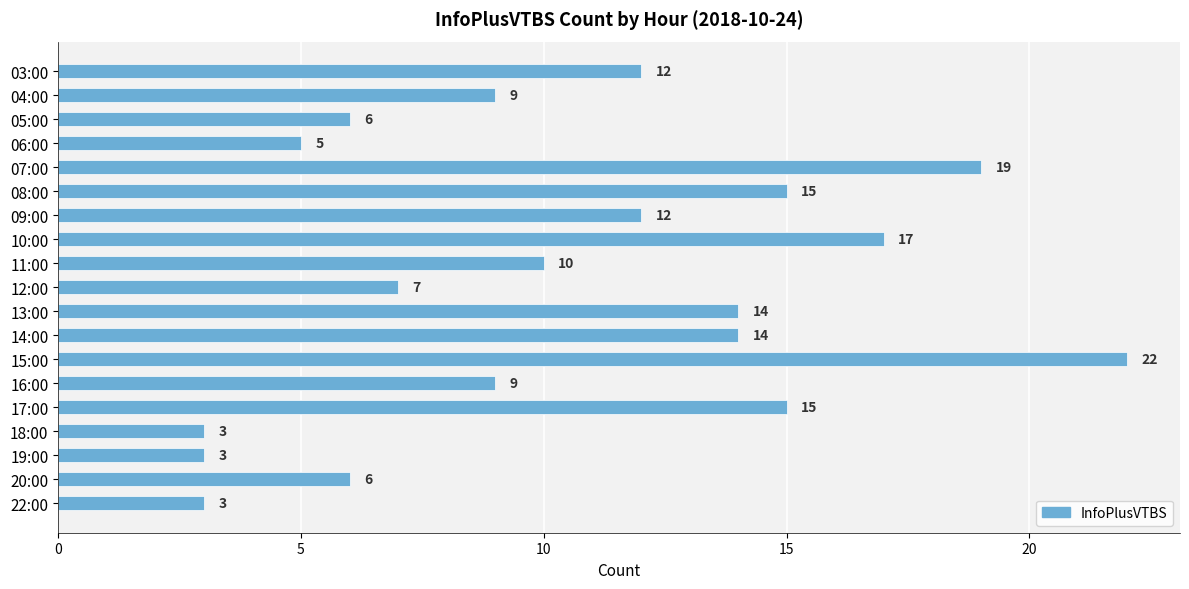

What is the maximum value shown in the chart?

22